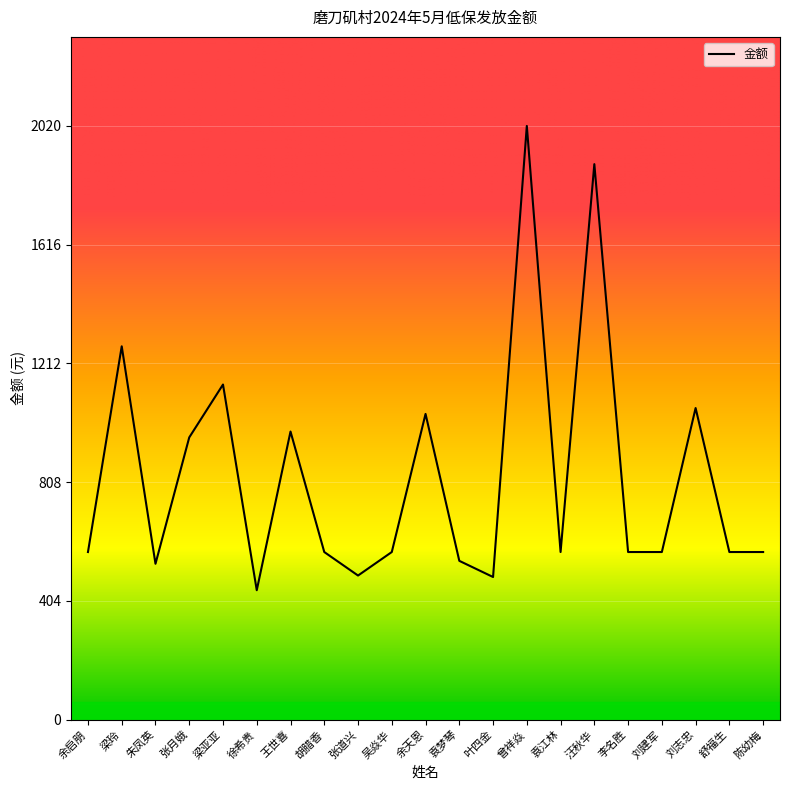

Read the value at 舒福生, to the nearest 100.

600